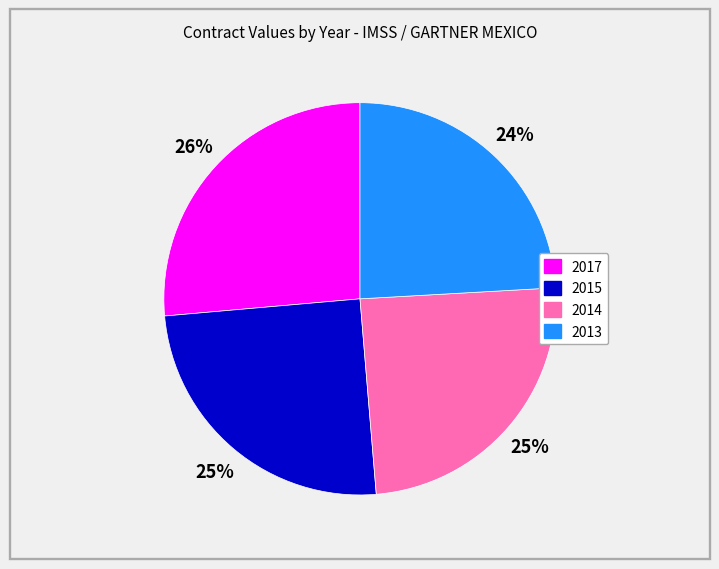

Which slice is the largest?

2017